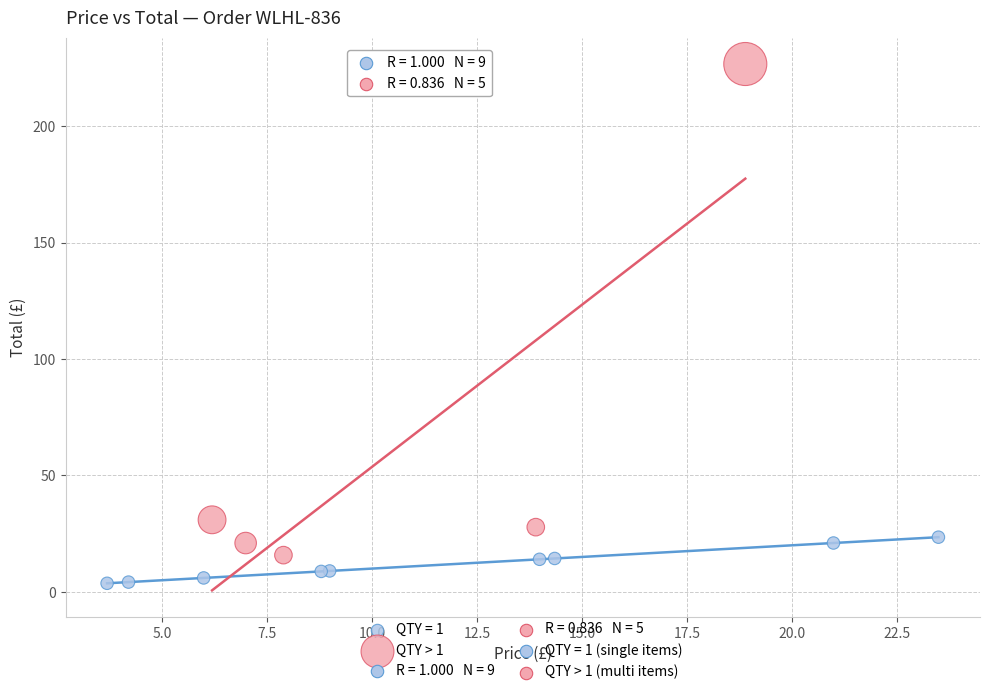

Which series contains the highest Y value?

QTY > 1